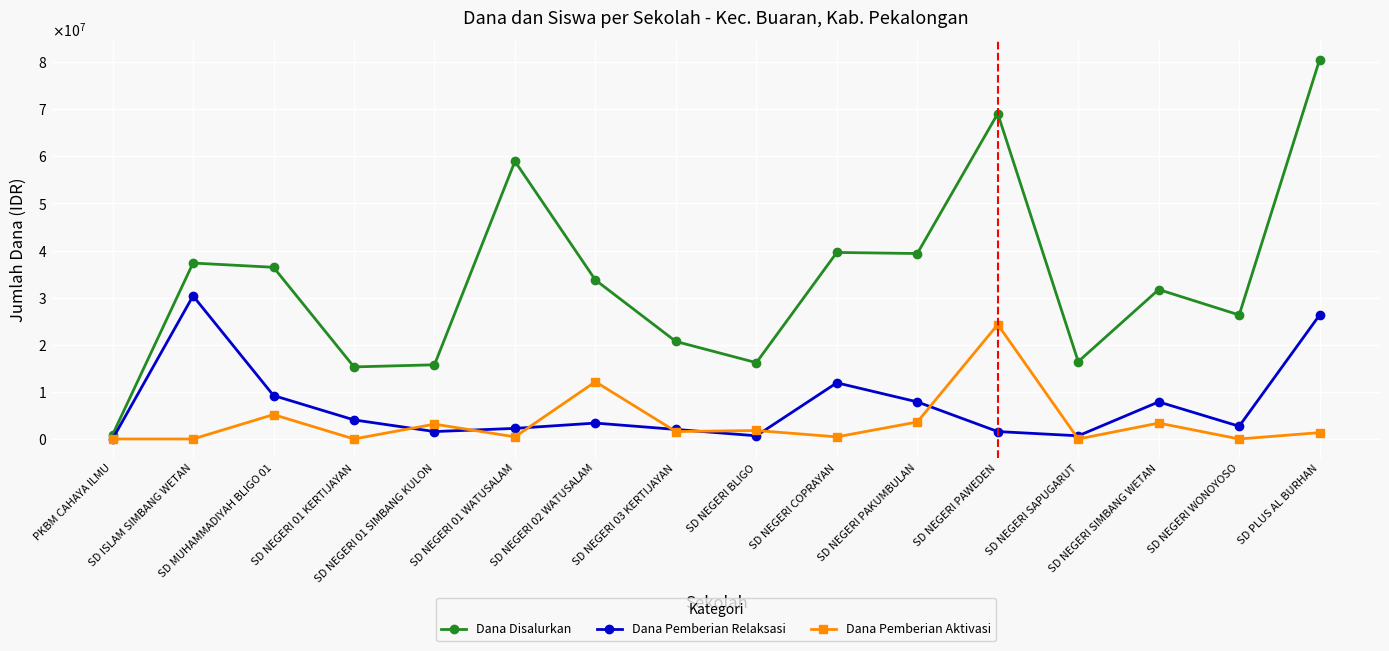

Is this an area chart (filled region under the line)?

No